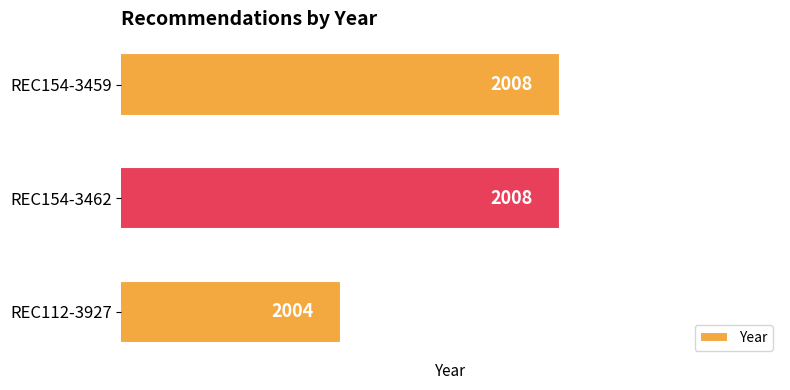

What is the change in value from REC154-3462 to REC112-3927?

-4